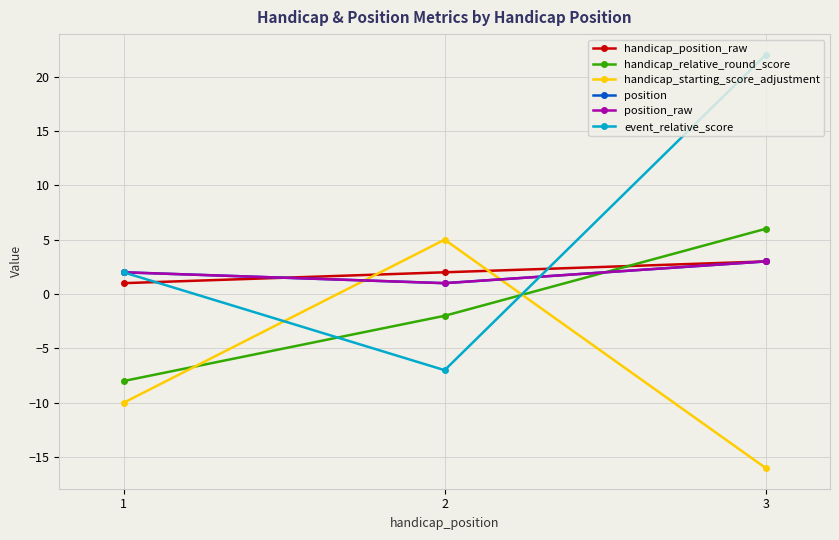

At which label is handicap_position_raw closest to 2?

2